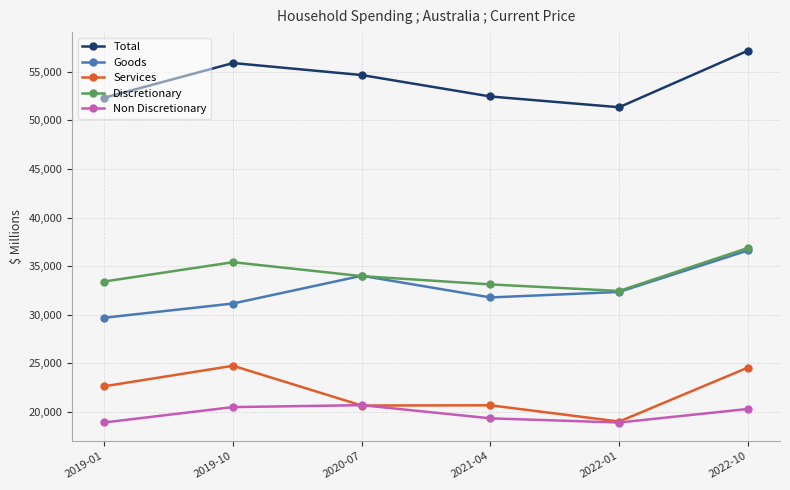

True or false: Non Discretionary and Discretionary intersect in this chart.

False